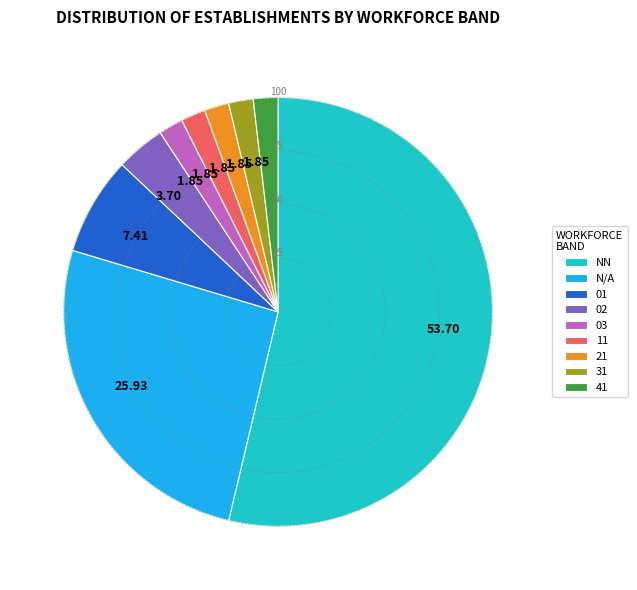

Does any single category account for the majority?

Yes